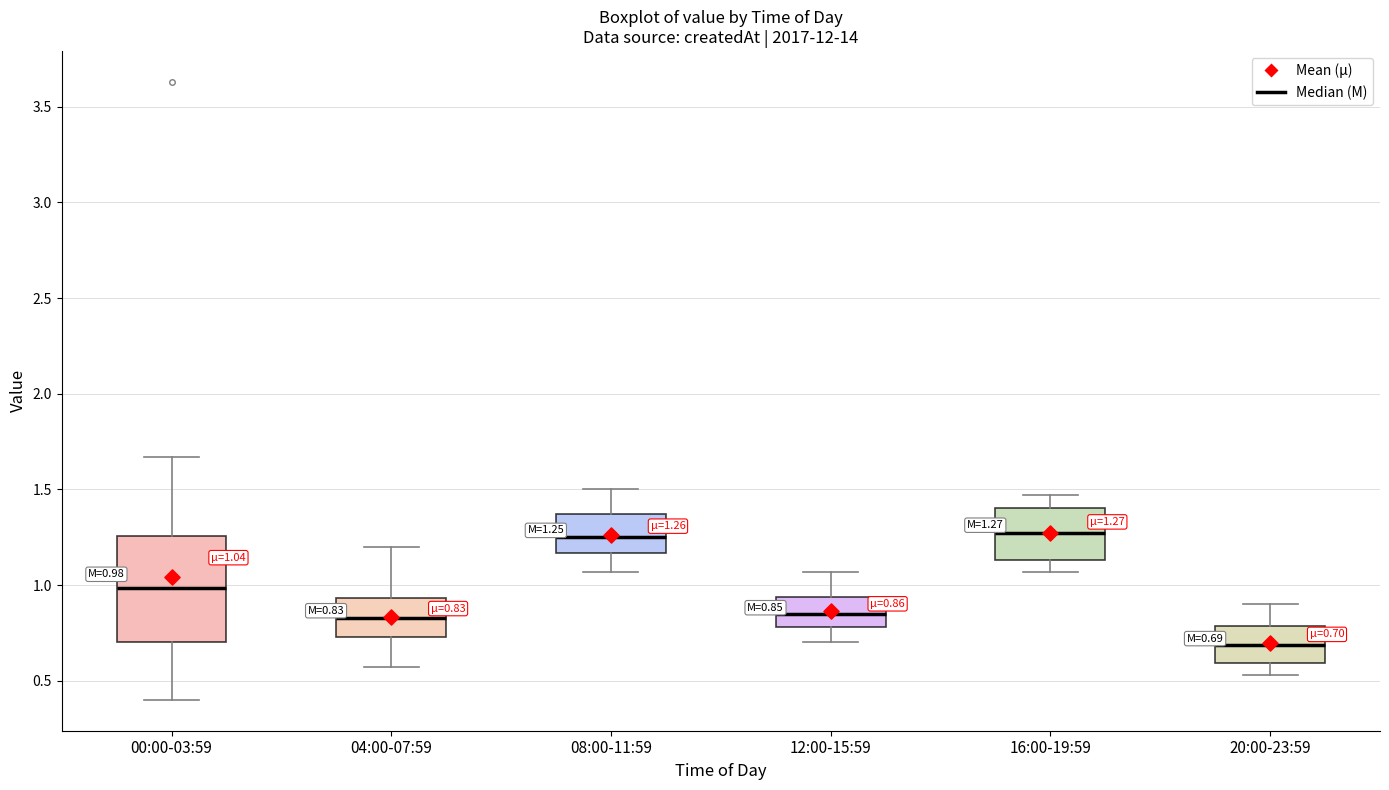

Comparing the boxes themselves (not the whiskers), which one is the tallest?

00:00-03:59